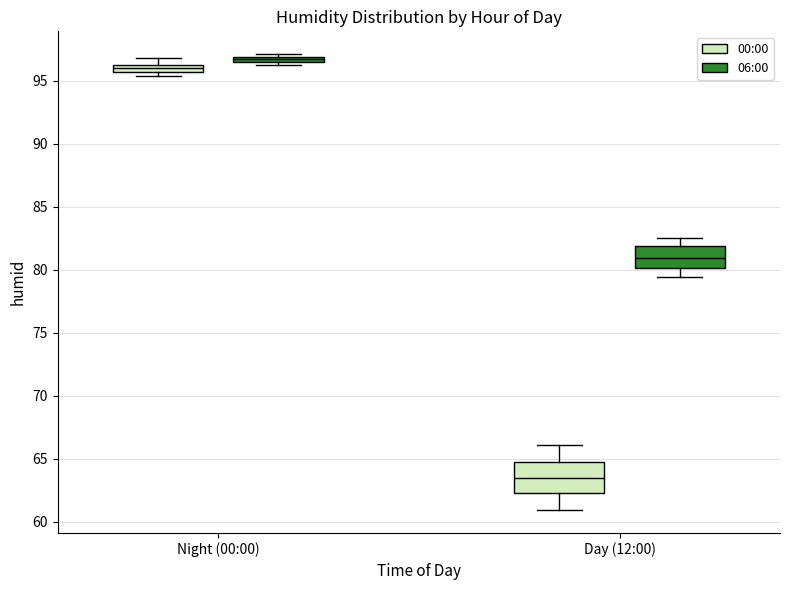

Which box has the highest median line?

Night (00:00) (06:00)